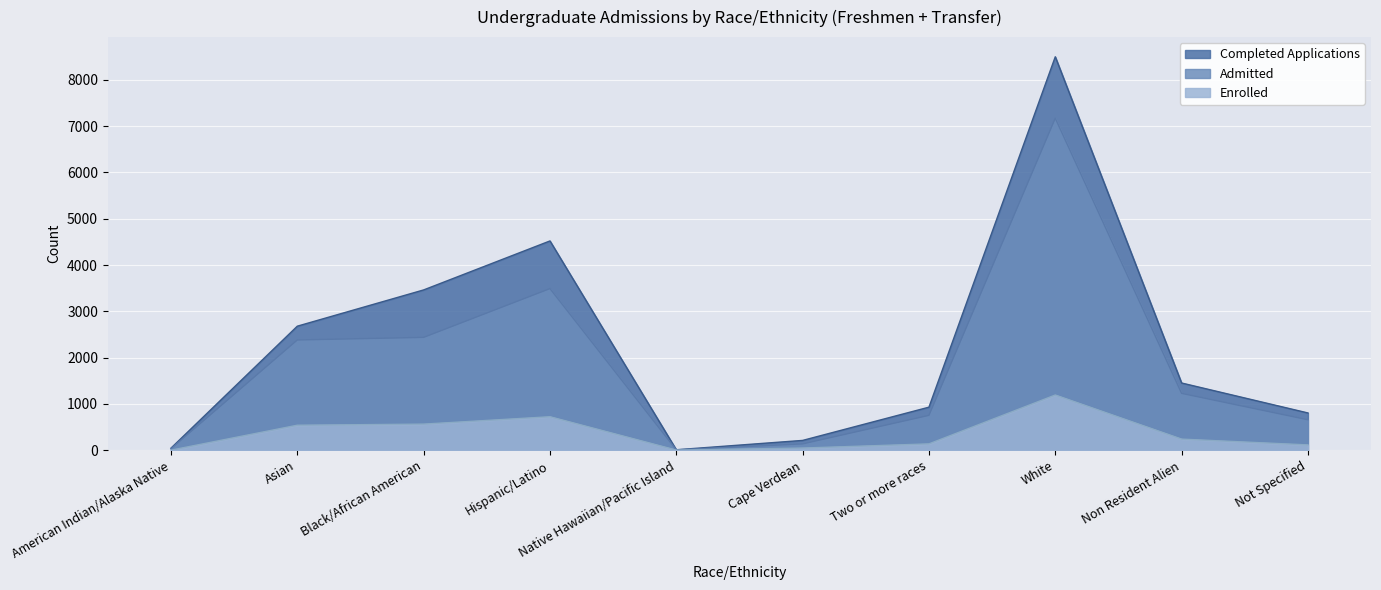

List the series in order of their peak value, highest first.

Completed Applications, Admitted, Enrolled